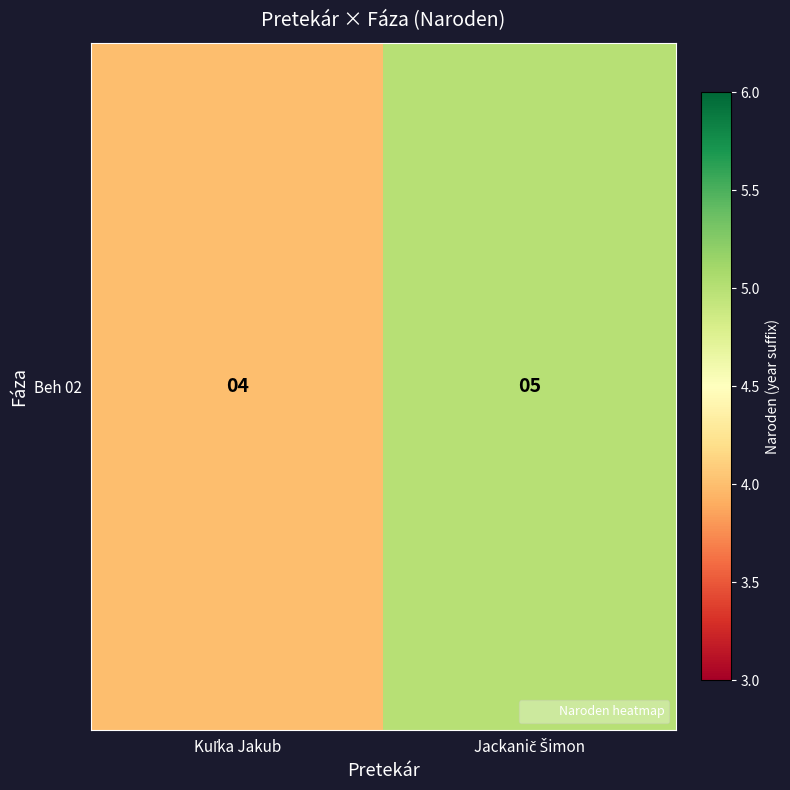

Reading left to right, what are all the values shown in this chart?

4	5